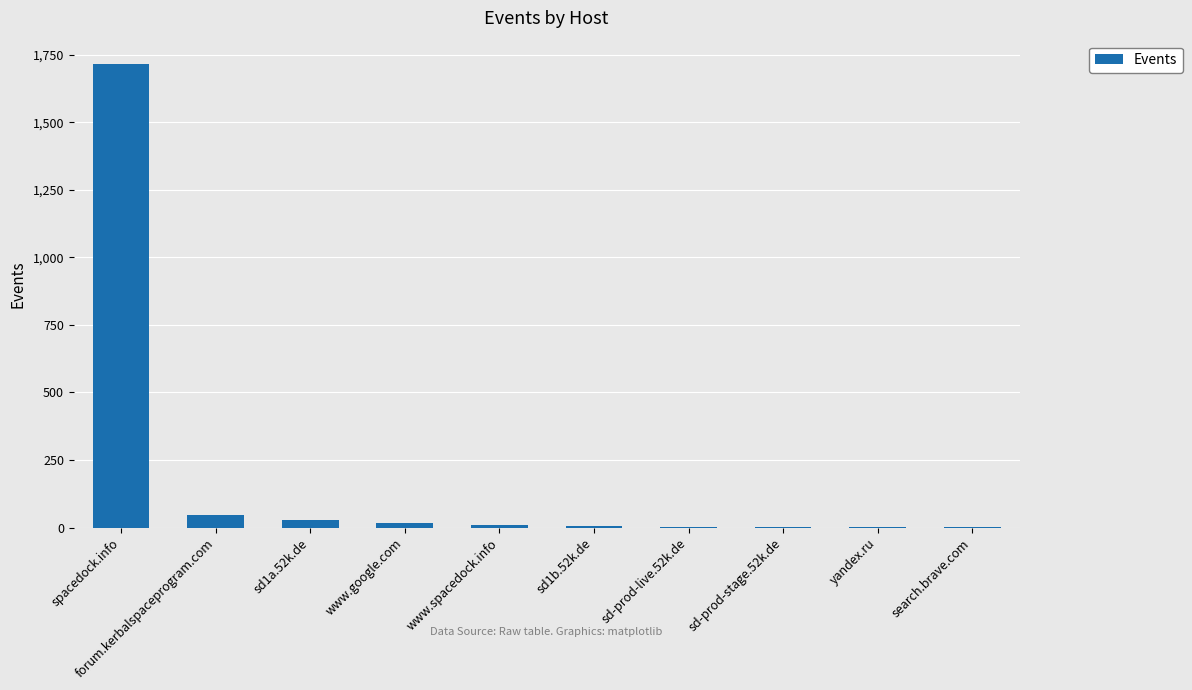

Which label corresponds to the largest value in the chart?

spacedock.info